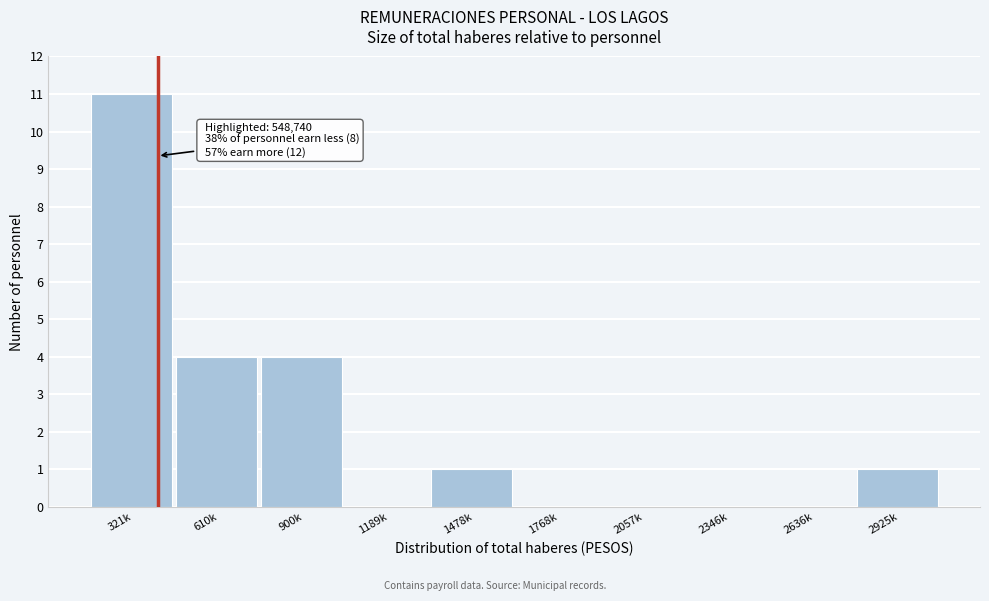

Reading right to left, list all the values displayed in this chart.

2925k=1	2636k=0	2346k=0	2057k=0	1768k=0	1478k=1	1189k=0	900k=4	610k=4	321k=11